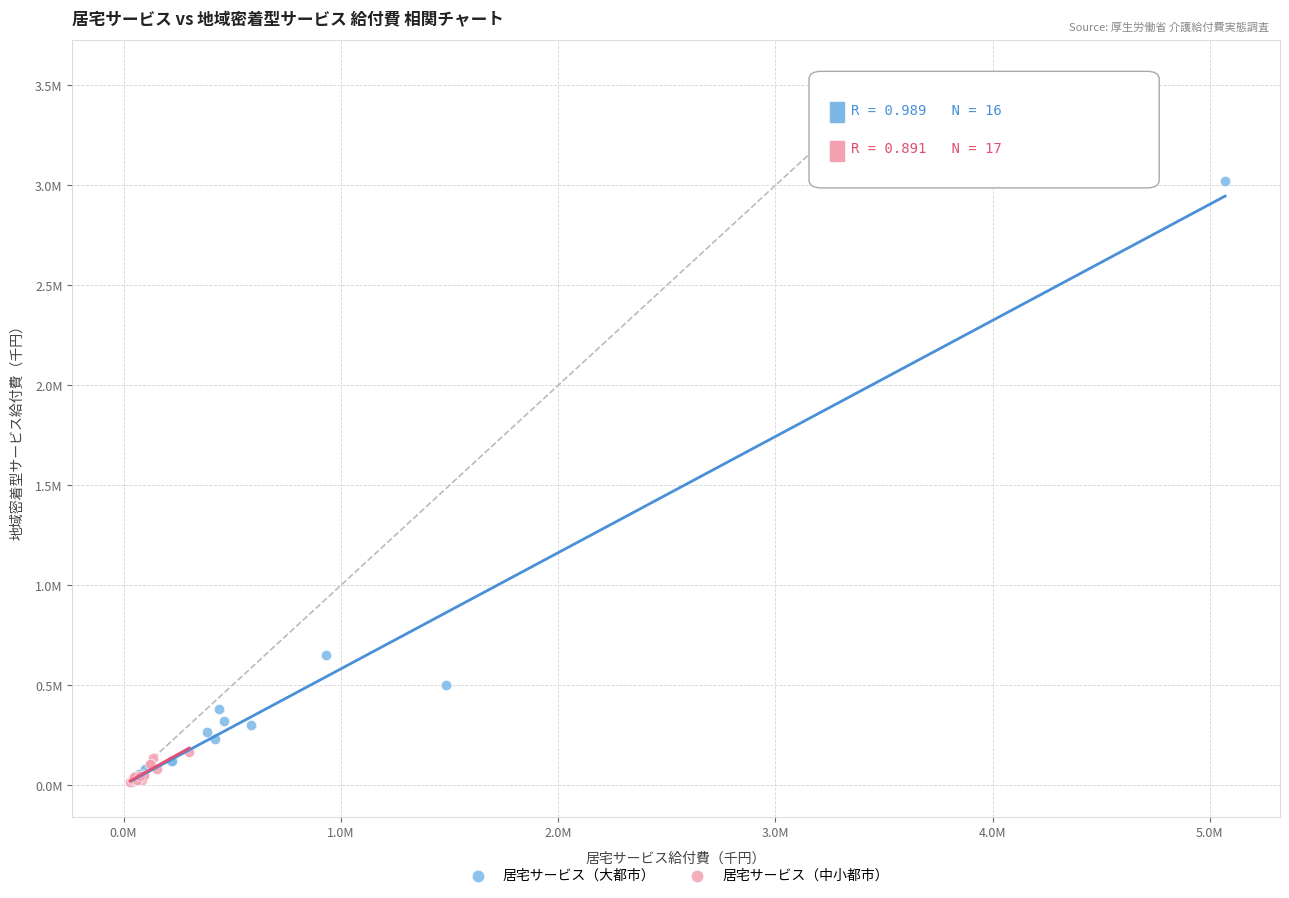

What are all the series names shown in the legend?

居宅サービス（大都市）, 居宅サービス（中小都市）